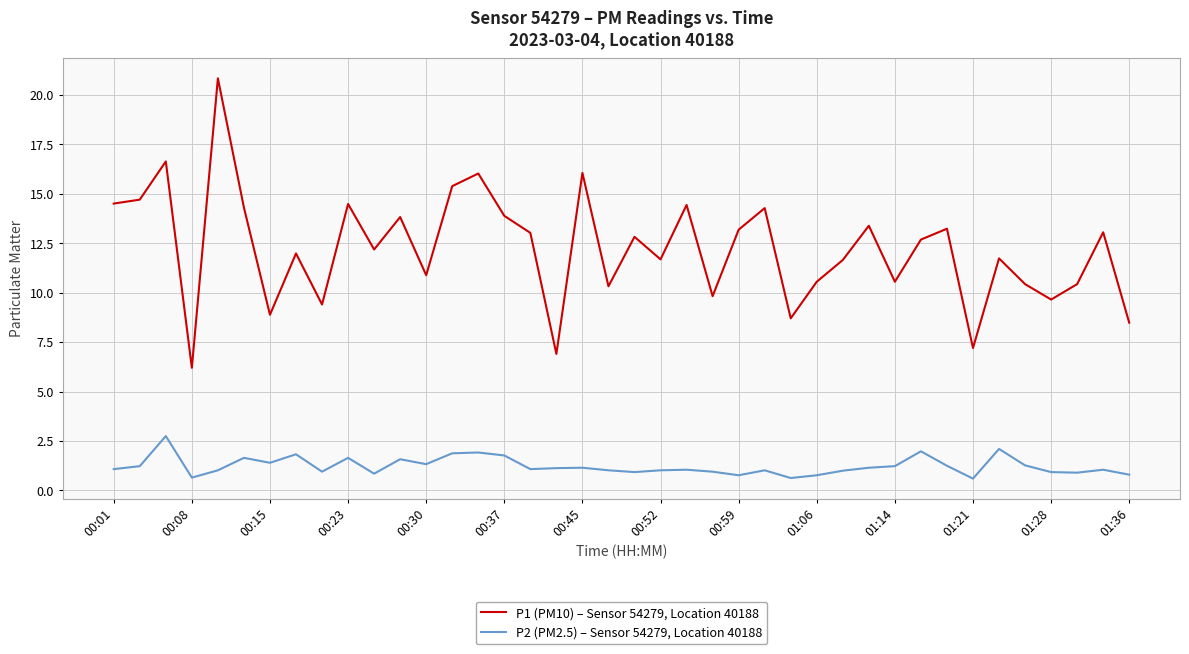

What is the lowest value of the P1 (PM10) – Sensor 54279, Location 40188 series?

6.2